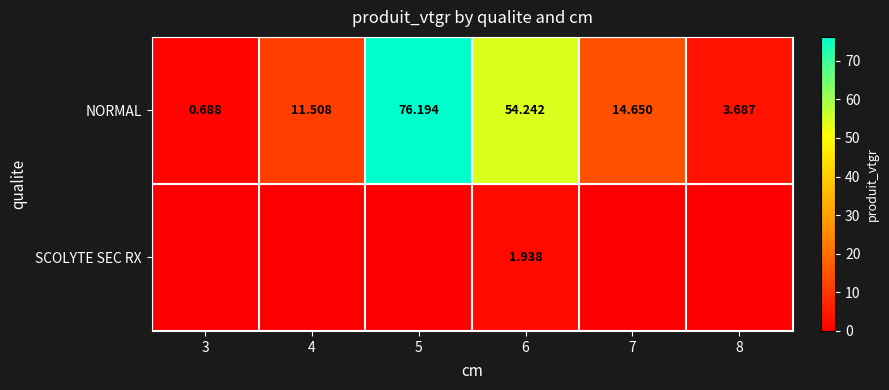

The NORMAL series shows 54.2 at 6. True or false?

True